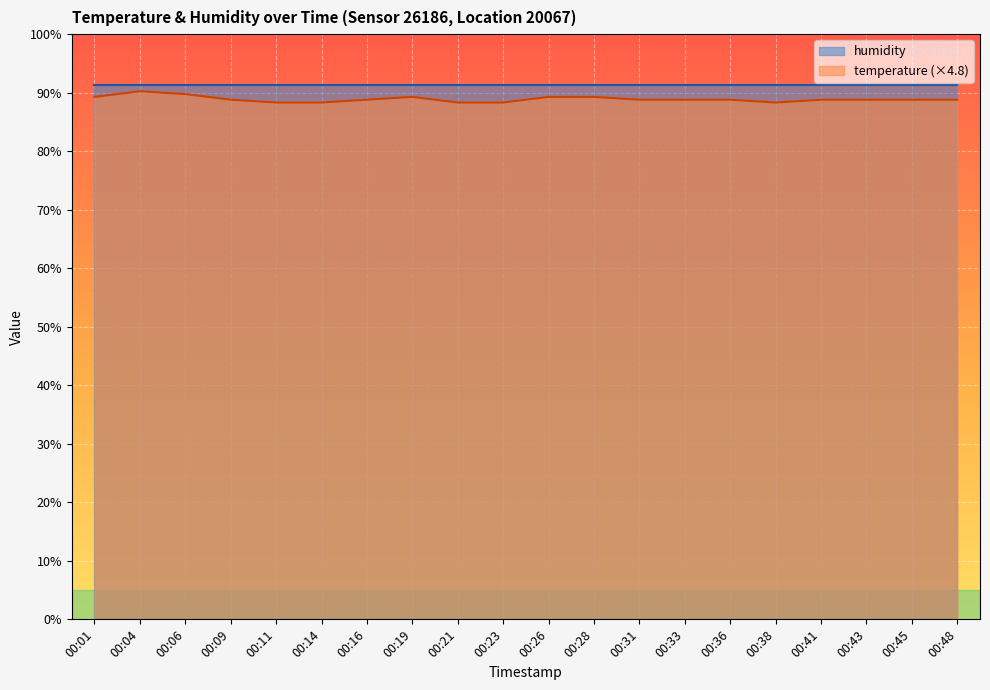

What is the sum of all values?

1777.9